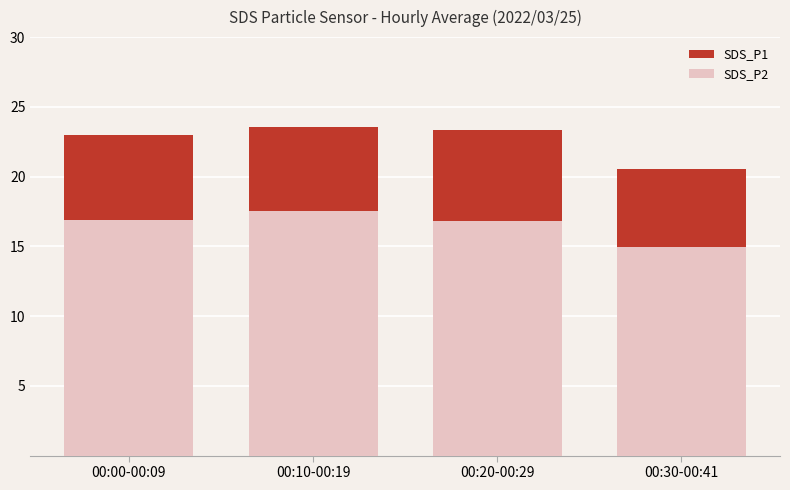

Reading right to left, transcribe all the data shown in this chart.

SDS_P1: 00:30-00:41=20.6	00:20-00:29=23.3	00:10-00:19=23.6	00:00-00:09=23.0
SDS_P2: 00:30-00:41=15.0	00:20-00:29=16.8	00:10-00:19=17.5	00:00-00:09=16.9